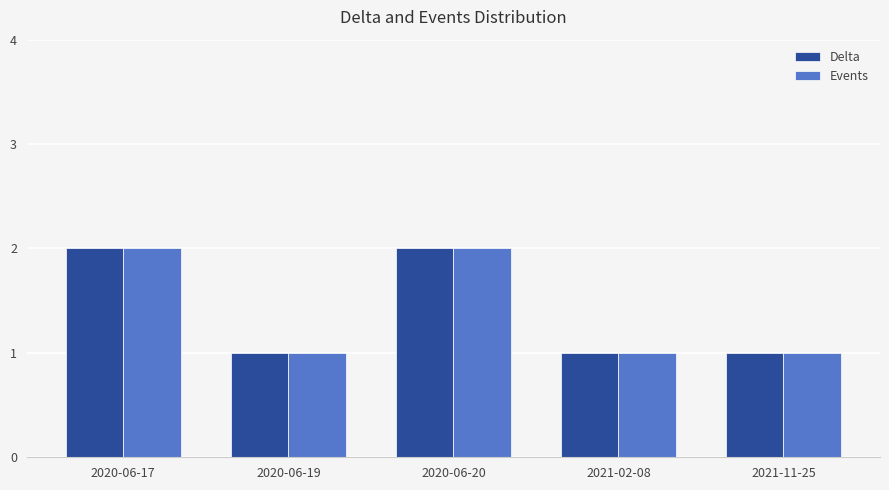

What is the label of the 4th bar from the right?

2020-06-19